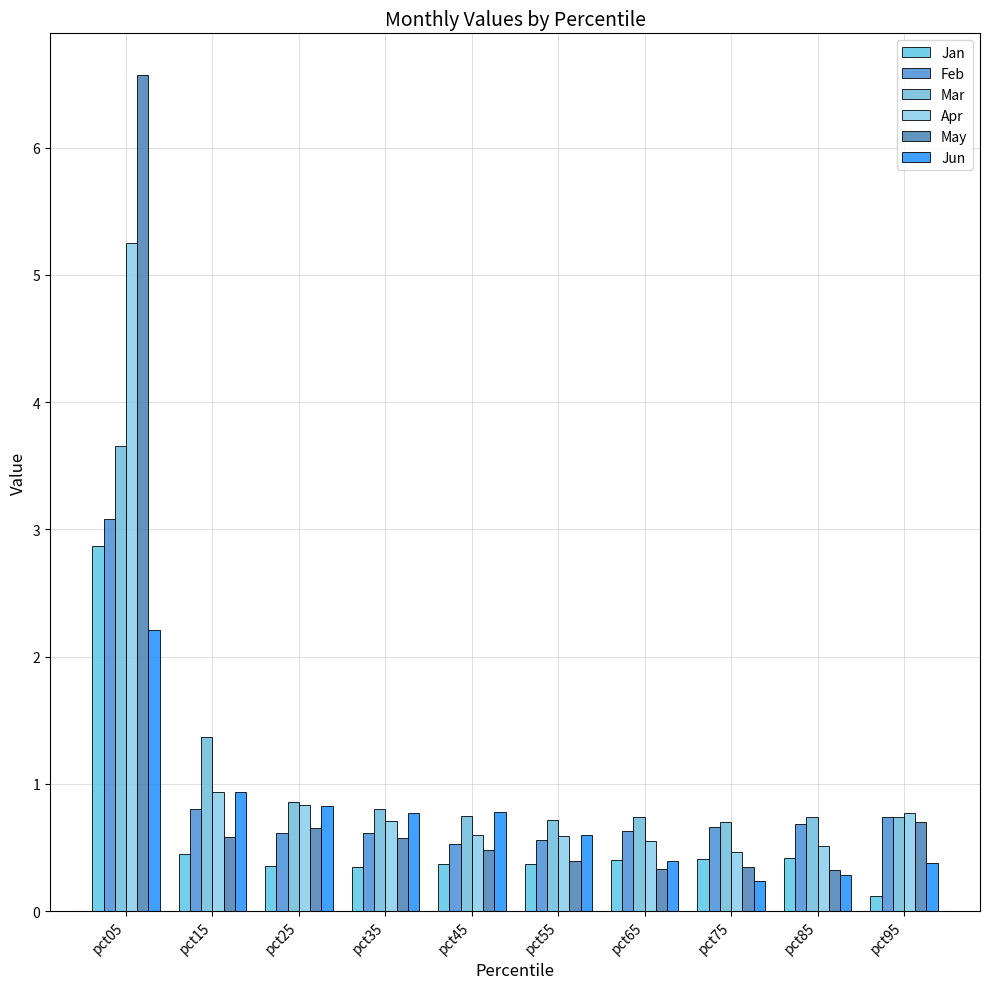

List the labels in order of Apr value, largest first.

pct05, pct15, pct25, pct95, pct35, pct45, pct55, pct65, pct85, pct75